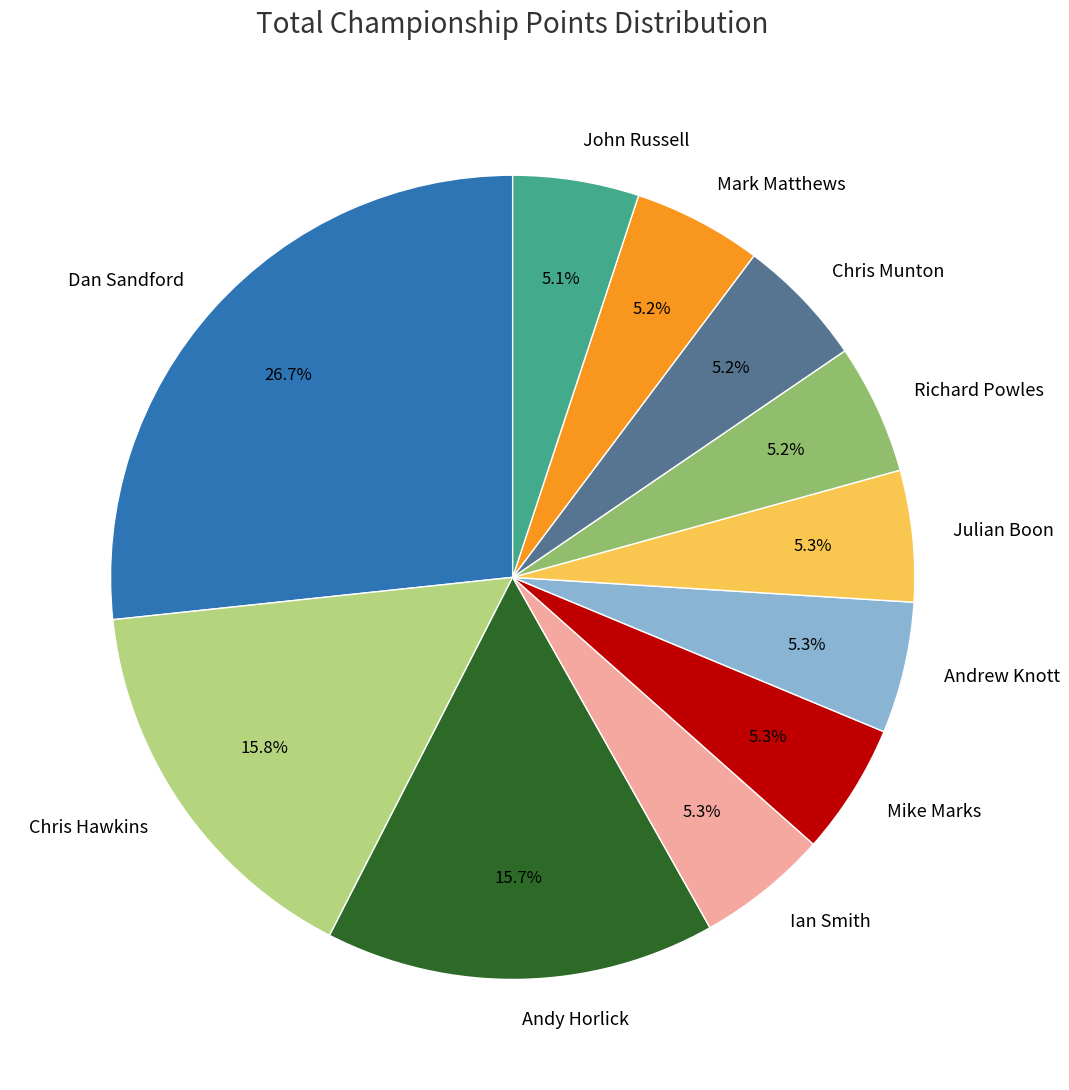

To the nearest percent, what is the difference between the largest and smallest slice percentages?

22%